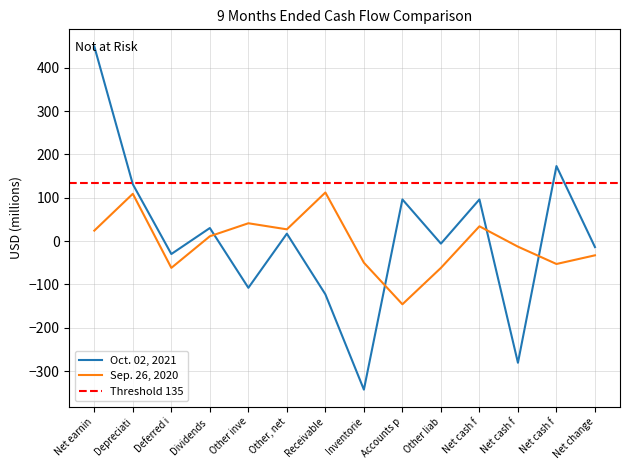

Reading right to left, what are all the values shown in this chart?

Oct. 02, 2021: -14	173	-281	96	-6	96	-343	-123	17	-108	30	-30	131	449
Sep. 26, 2020: -33	-53	-13	34	-62	-146	-50	112	27	41	11	-62	109	24